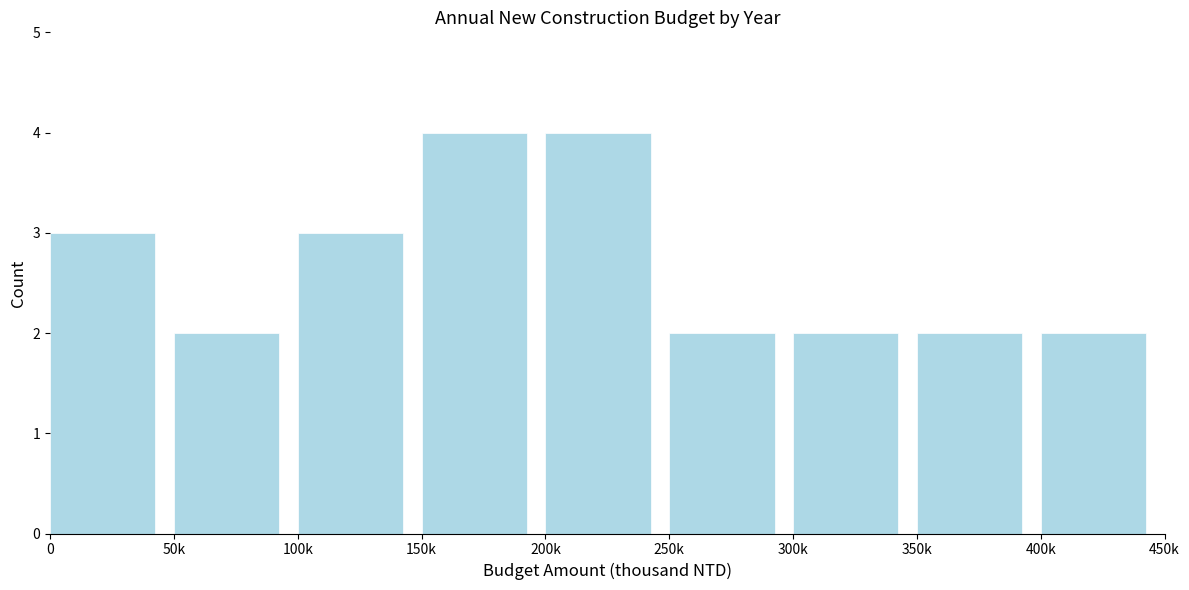

Reading left to right, list all the values displayed in this chart.

3	2	3	4	4	2	2	2	2